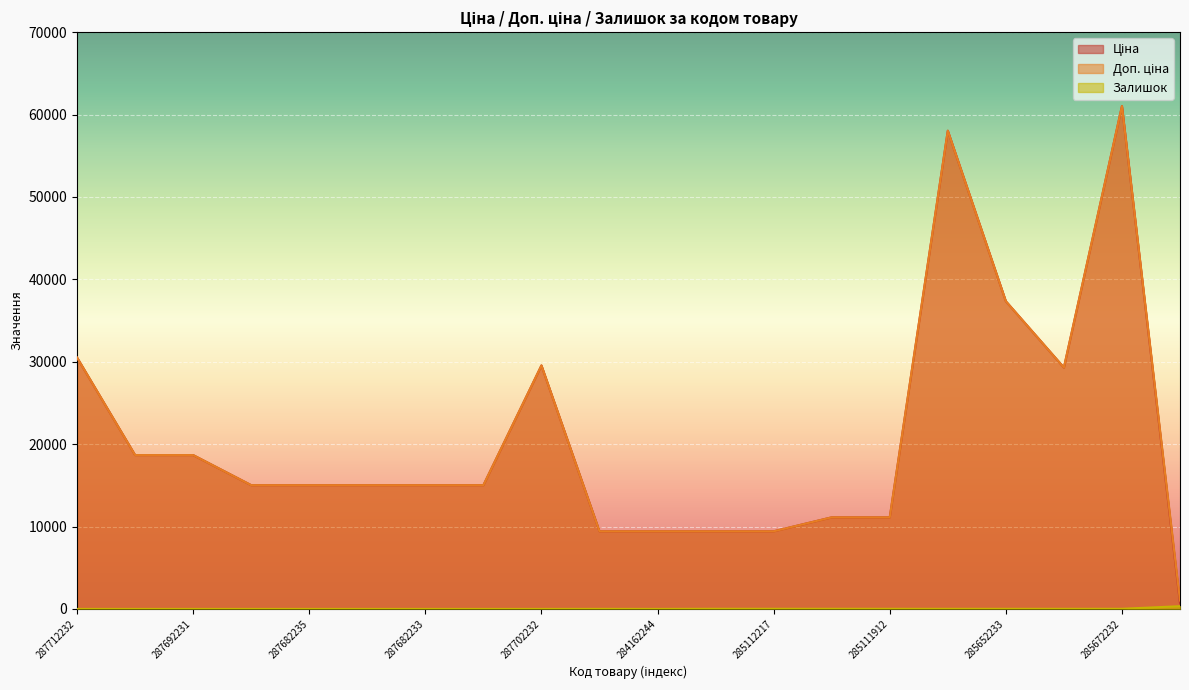

List the labels in order of Ціна value, smallest first.

259552213, 284162248, 284162244, 285112220, 285112217, 285111961, 285111912, 287682236, 287682235, 287682234, 287682233, 287682231, 287692233, 287692231, 285642236, 287702232, 287712232, 285652233, 285662232, 285672232